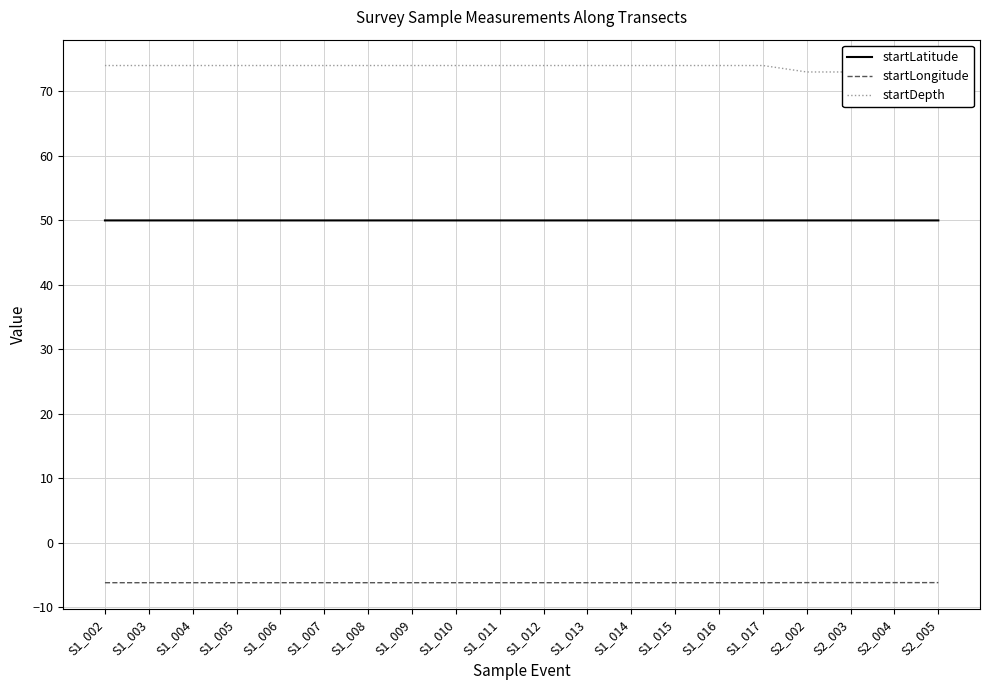

Where is startLongitude nearest to the value -6?

S2_005